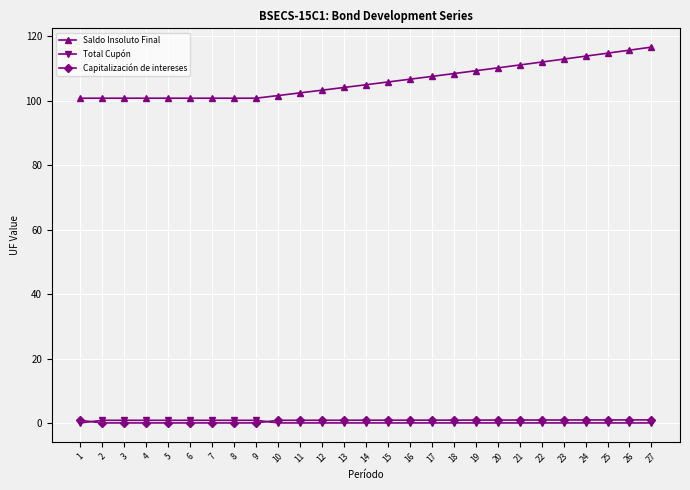

True or false: Saldo Insoluto Final has a value of 190.4 at 22.

False